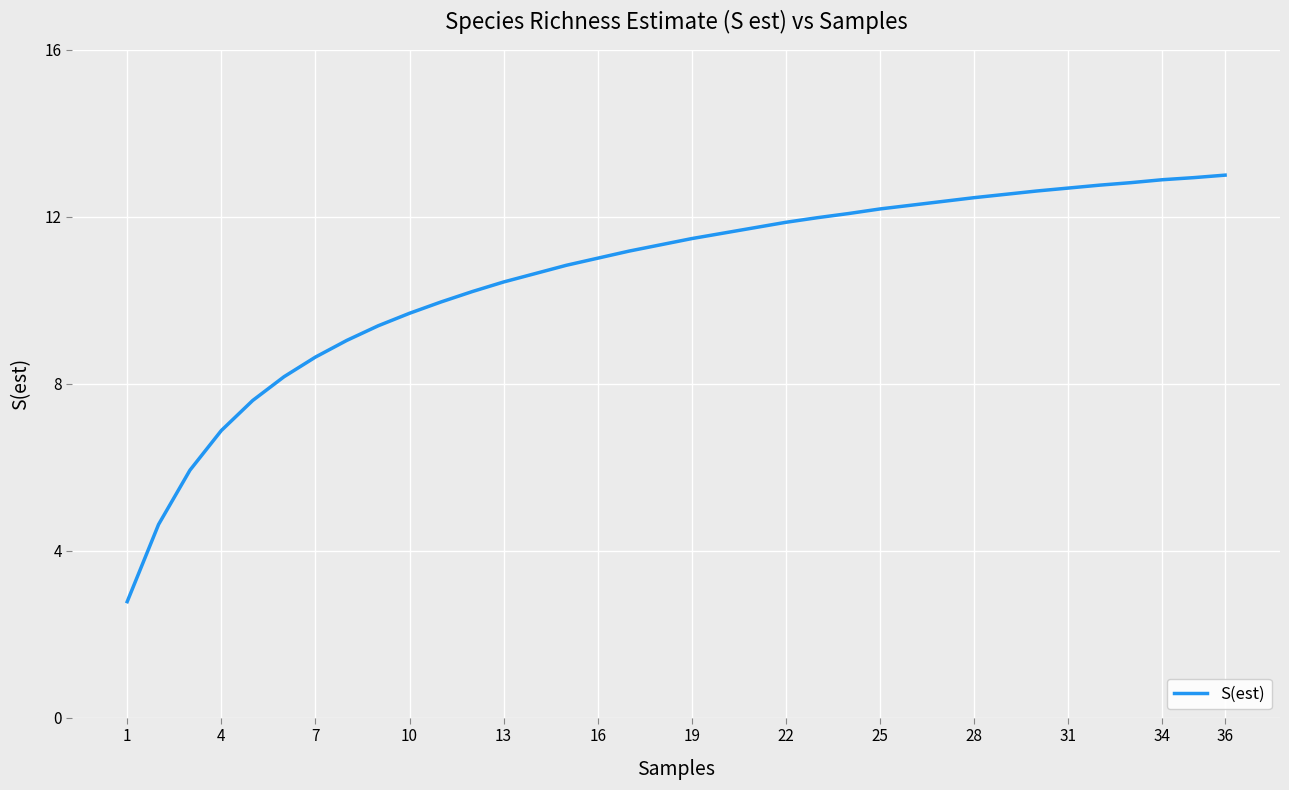

What is the difference between the maximum and minimum values?

10.2